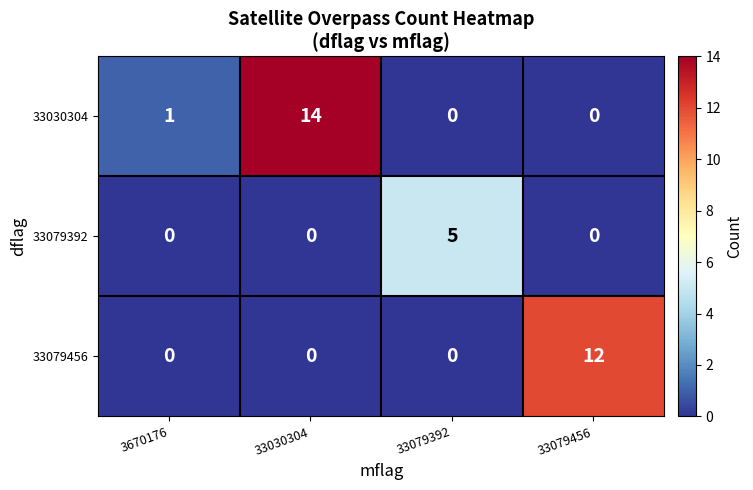

Between 3670176 and 33030304, which series saw the biggest shift?

33030304